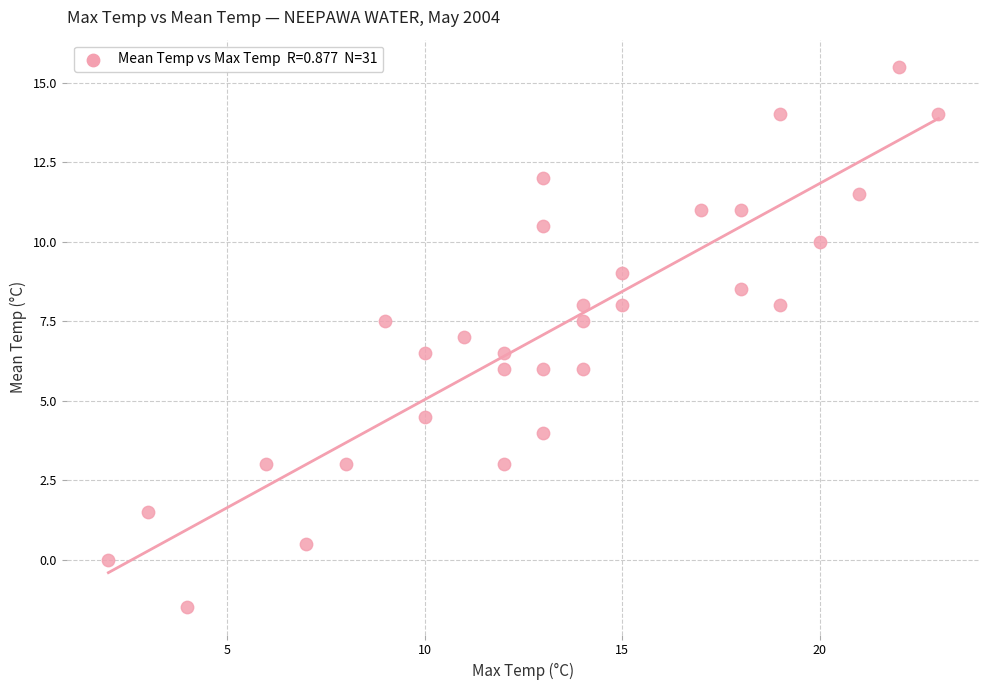

What is the range of X values (max minus min)?

21.0